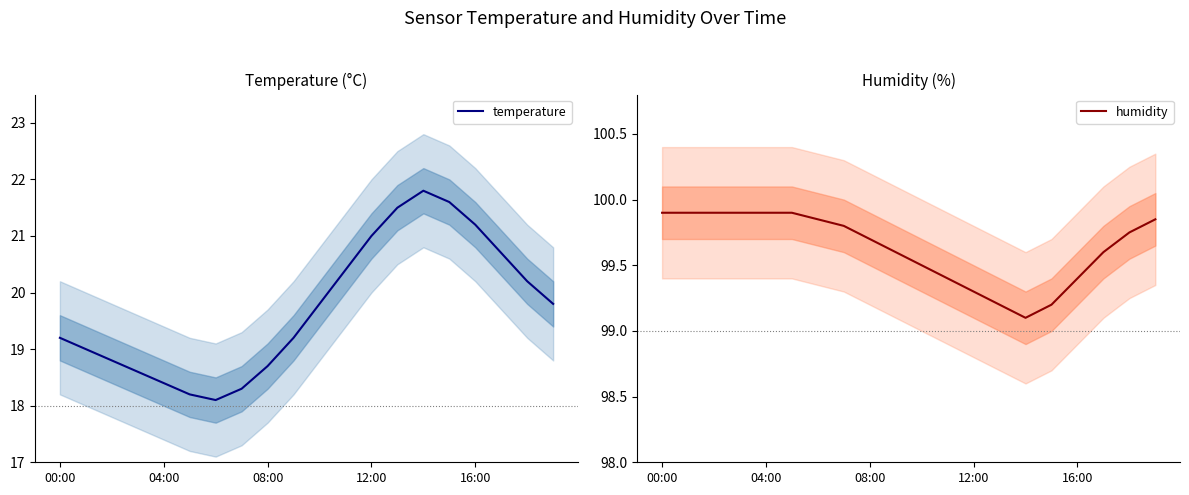

Which category has the lowest value in the temperature series?

6